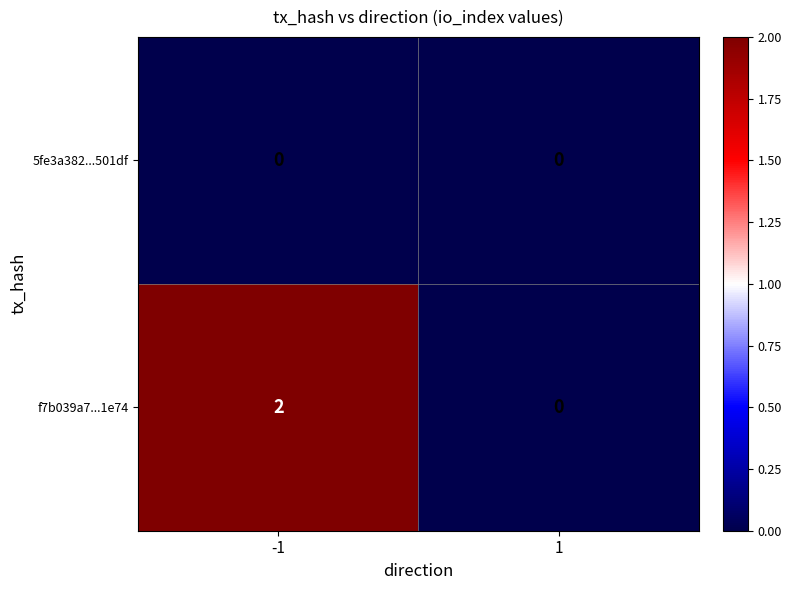

Which series has the widest spread of values?

f7b039a7...1e74